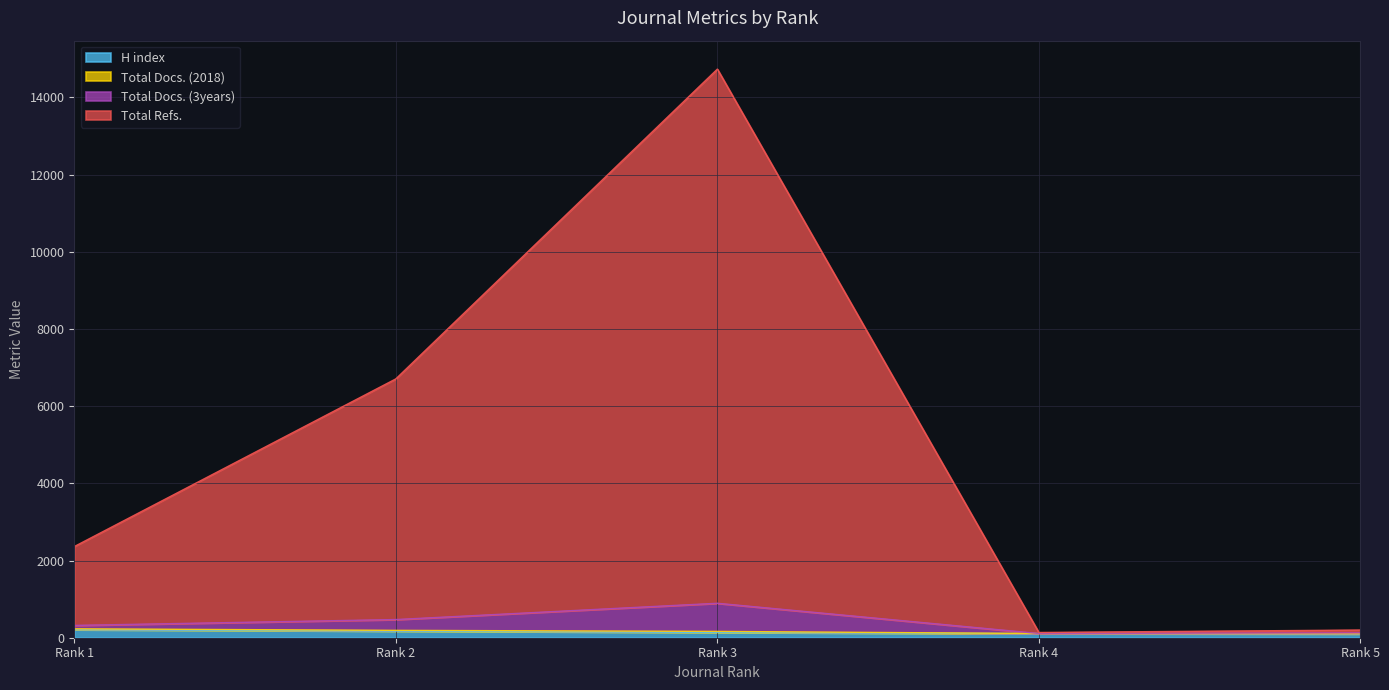

The value of Total Refs. at Rank 2 is 756. True or false?

False